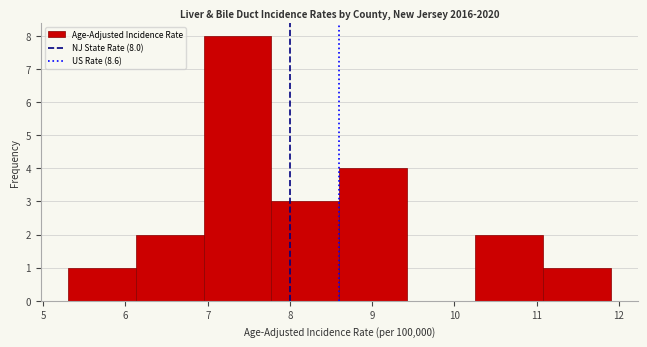

Over which range of the x-axis is the bar tallest?

7.0 to 7.8